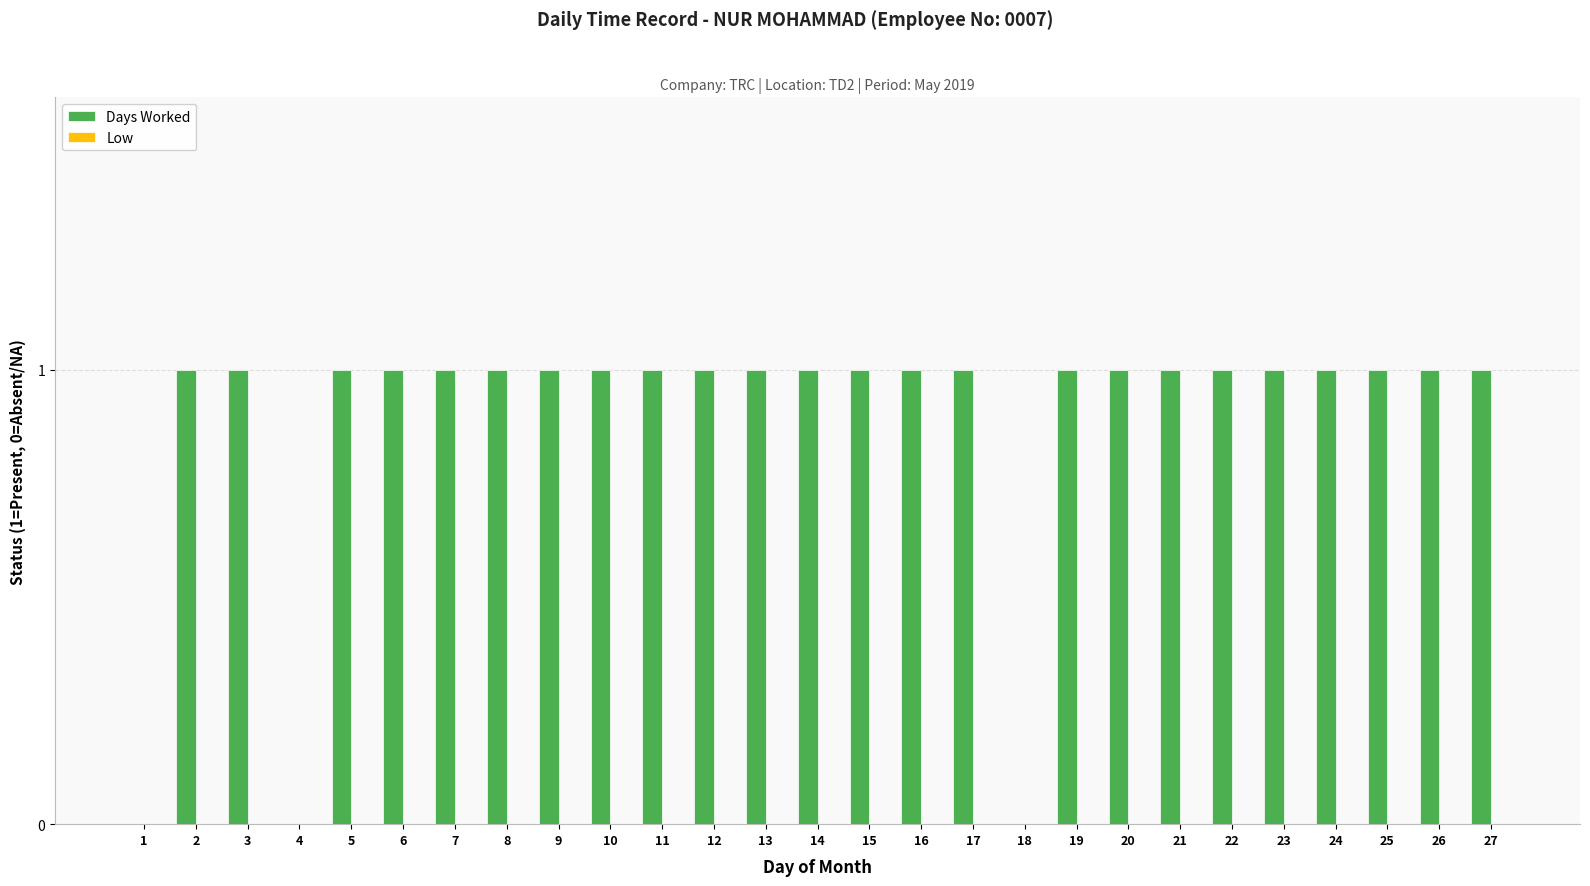

True or false: the data shows 1 at 19.

True